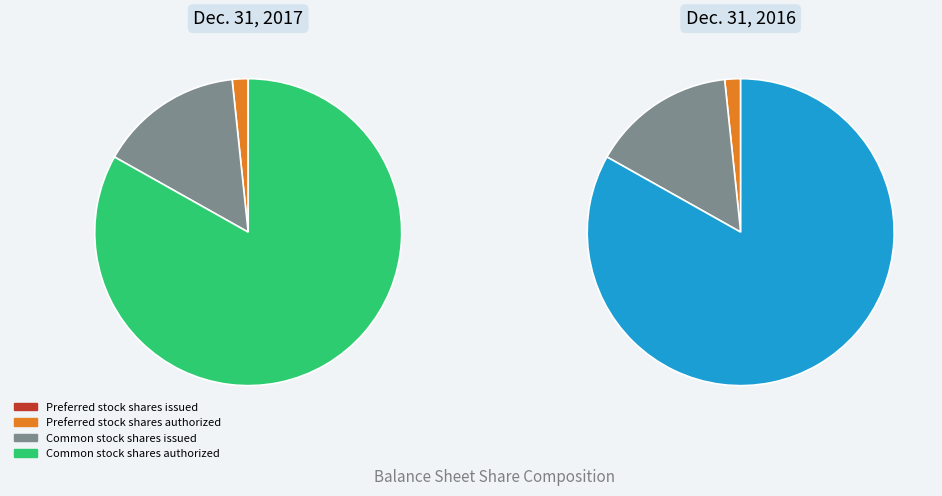

Which category has the smallest portion of the pie?

Preferred stock shares issued